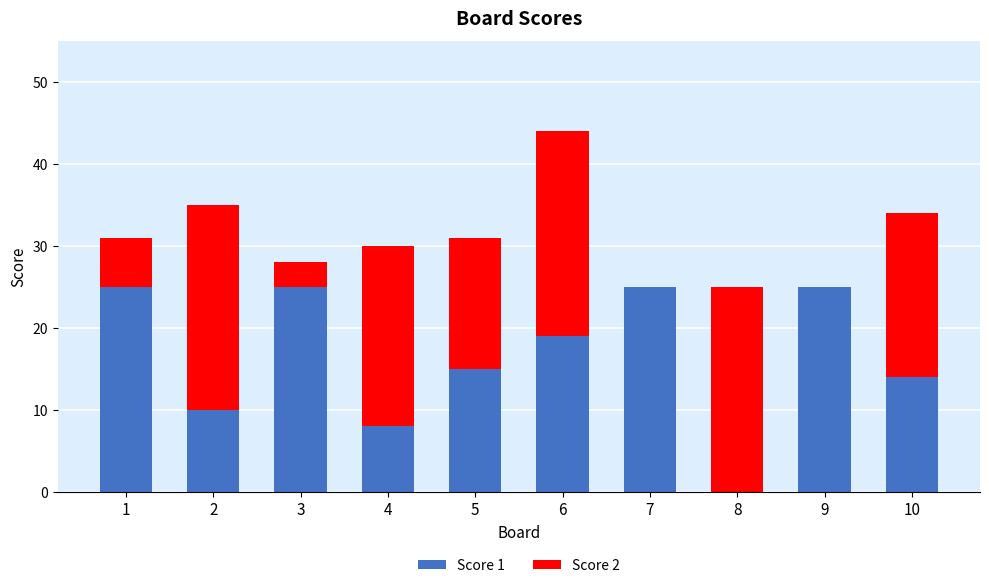

At which category is the sum across all series the highest?

6